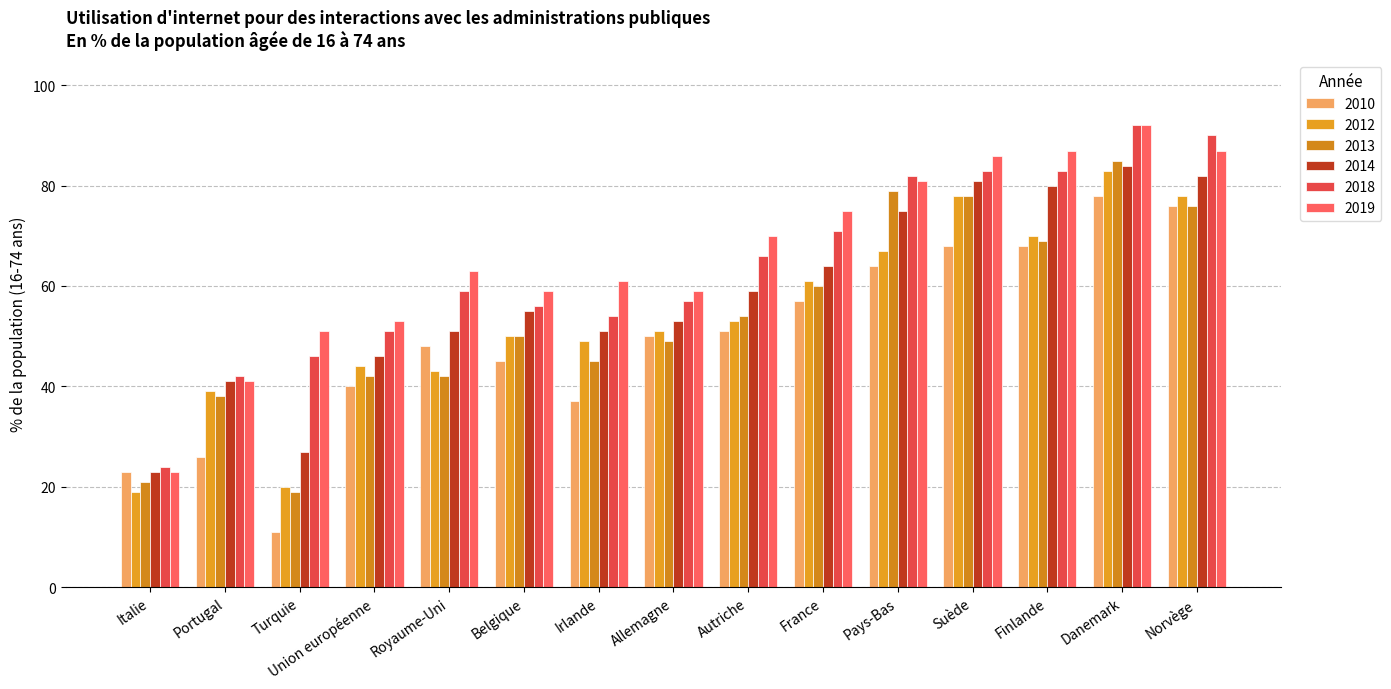

What is the label of the 2nd bar from the right?

Danemark